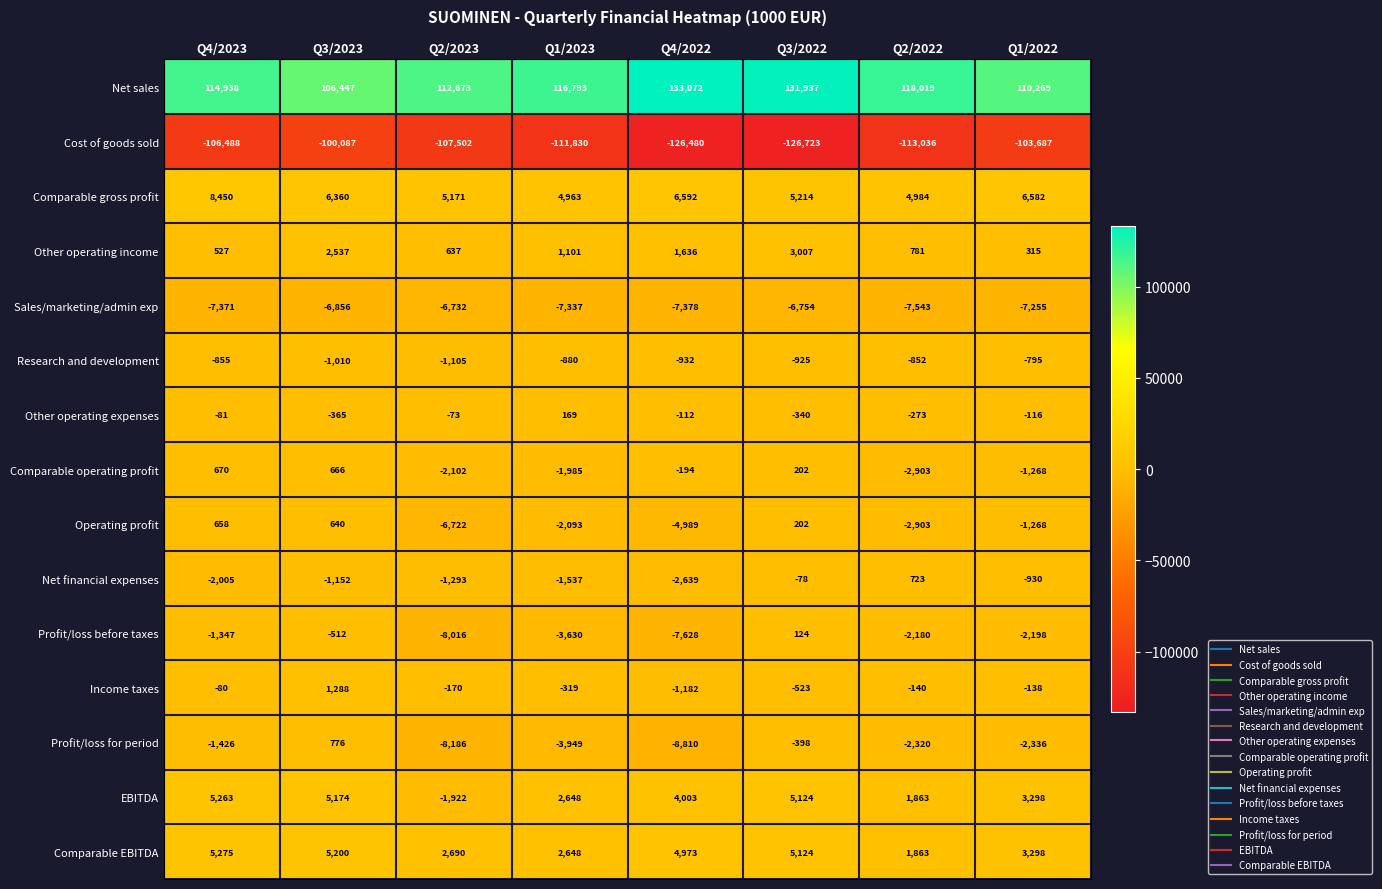

Which series has the widest spread of values?

Cost of goods sold